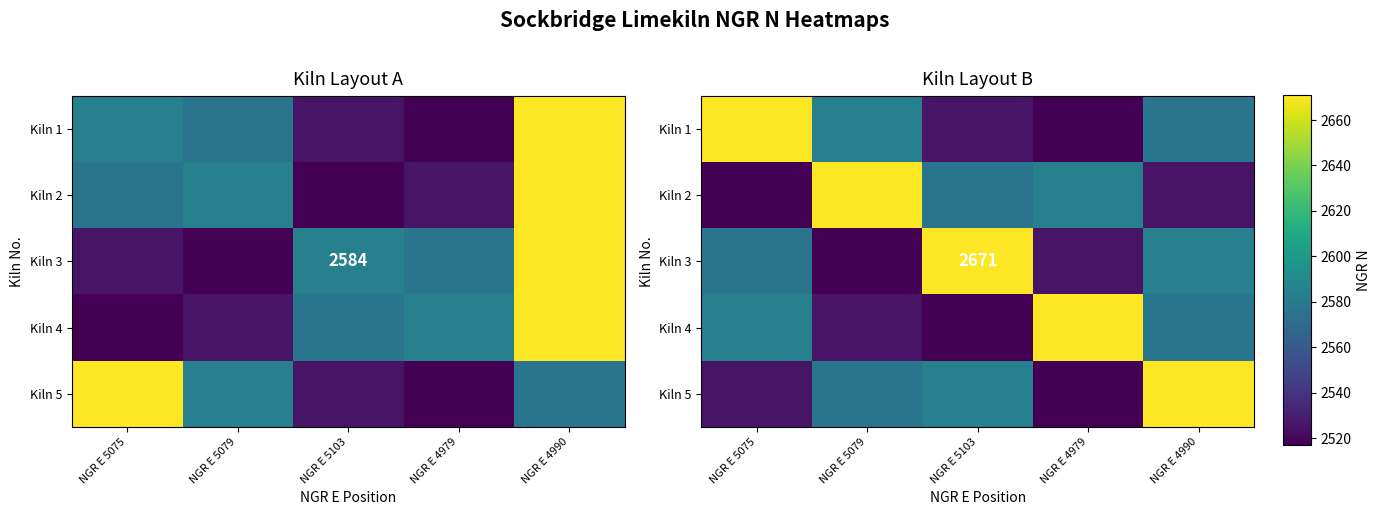

At which category is the sum across all series the highest?

NGR E 4990